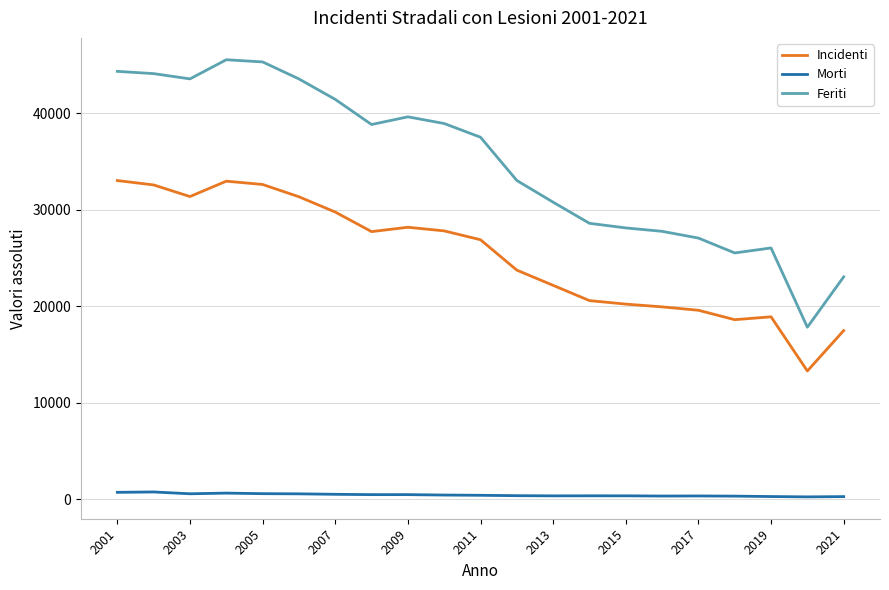

True or false: Feriti and Morti cross at least once.

False